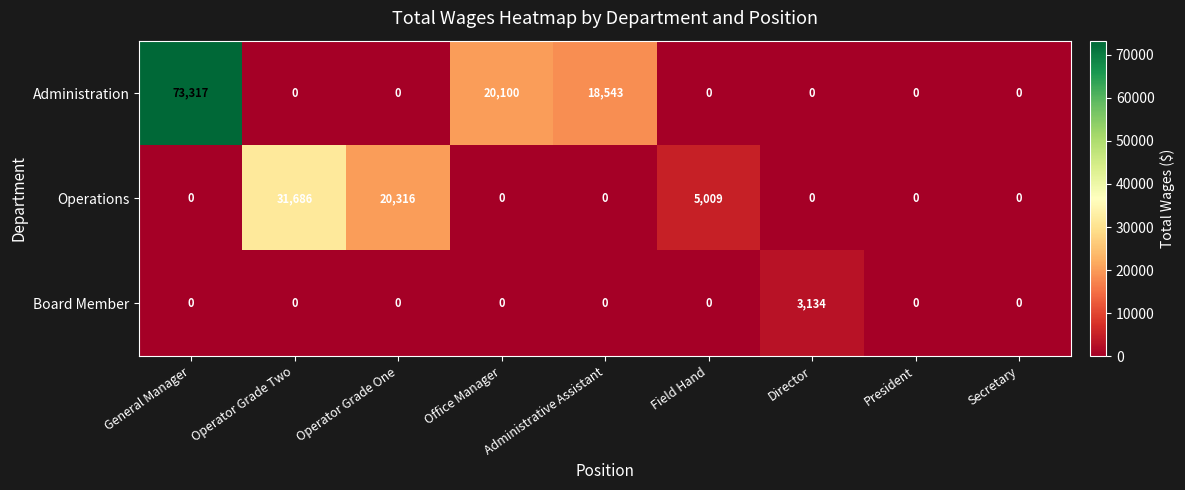

What is the difference between the Board Member values at Director and Office Manager?

3134